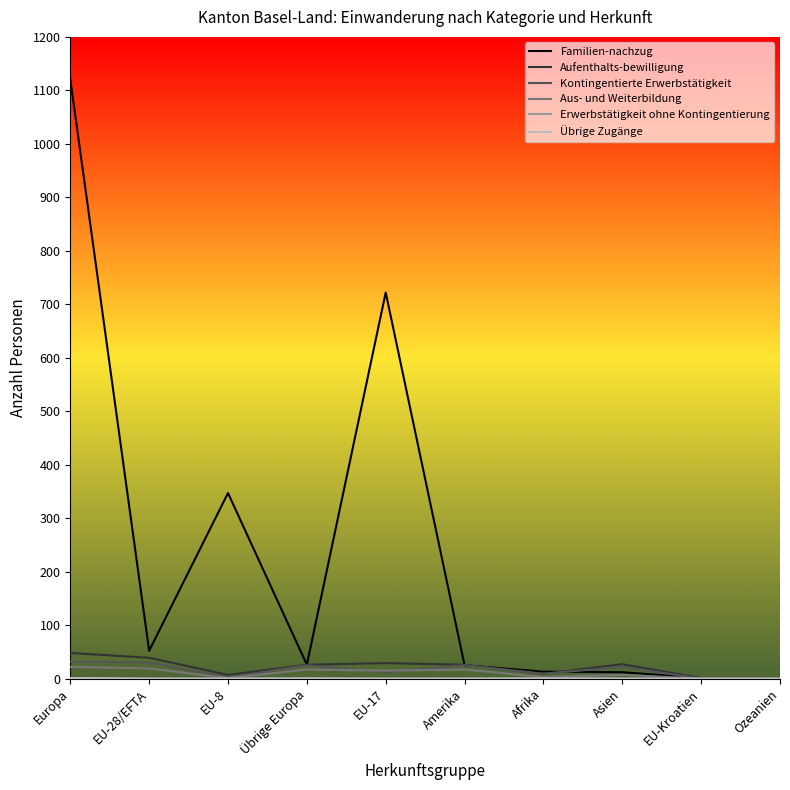

True or false: Familien-nachzug has a value of 0 at Ozeanien.

True